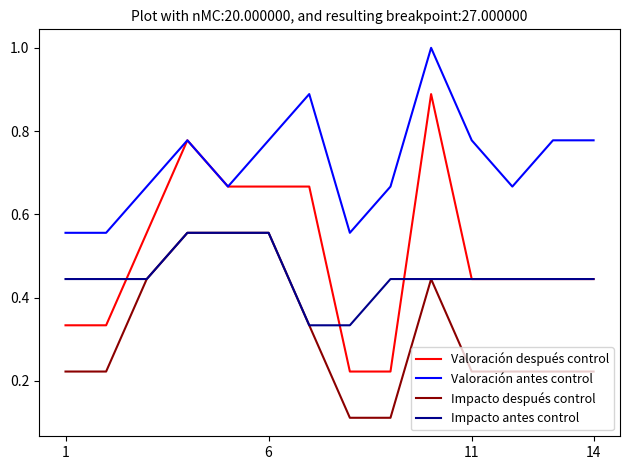

What is the maximum value shown in the chart?

1.0